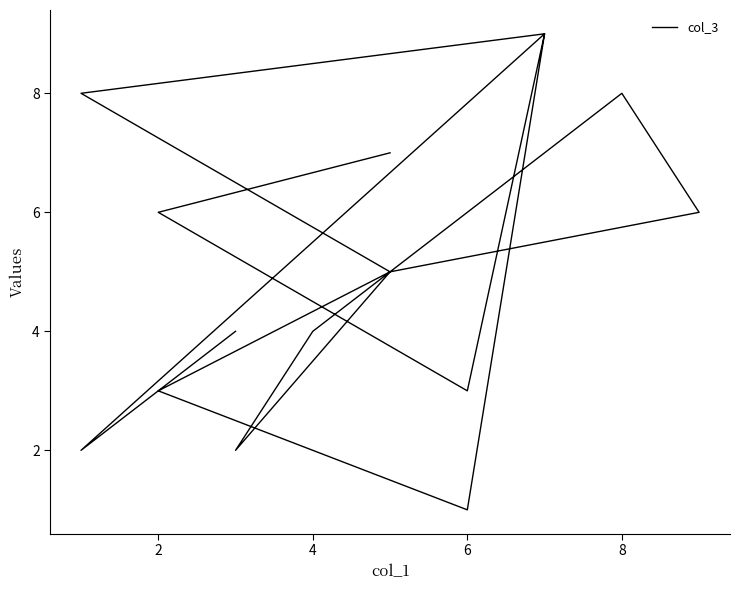

Reading left to right, list all the values displayed in this chart.

4	2	9	1	3	5	6	8	4	2	5	8	9	3	6	7